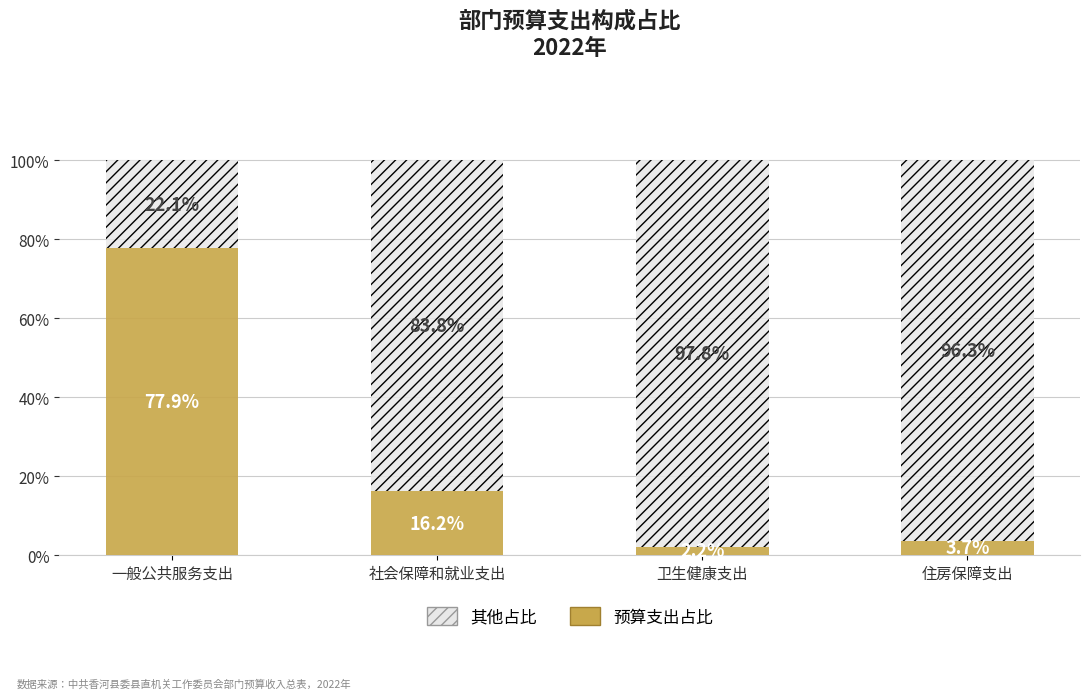

What are all the series names shown in the legend?

其他占比, 预算支出占比